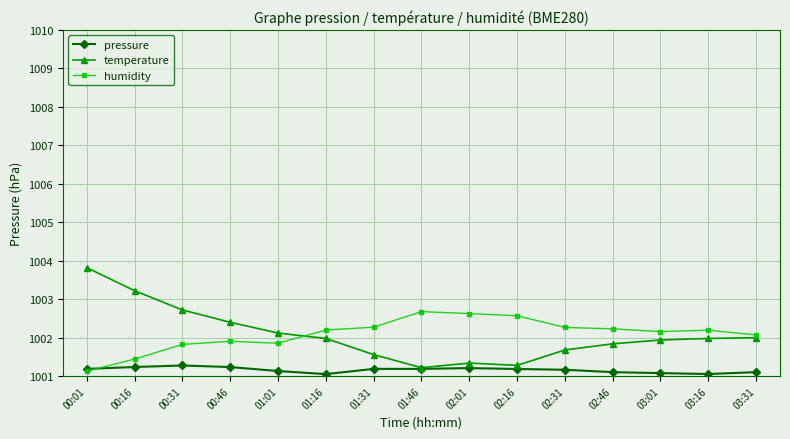

How many intersections are there between pressure and humidity?

1